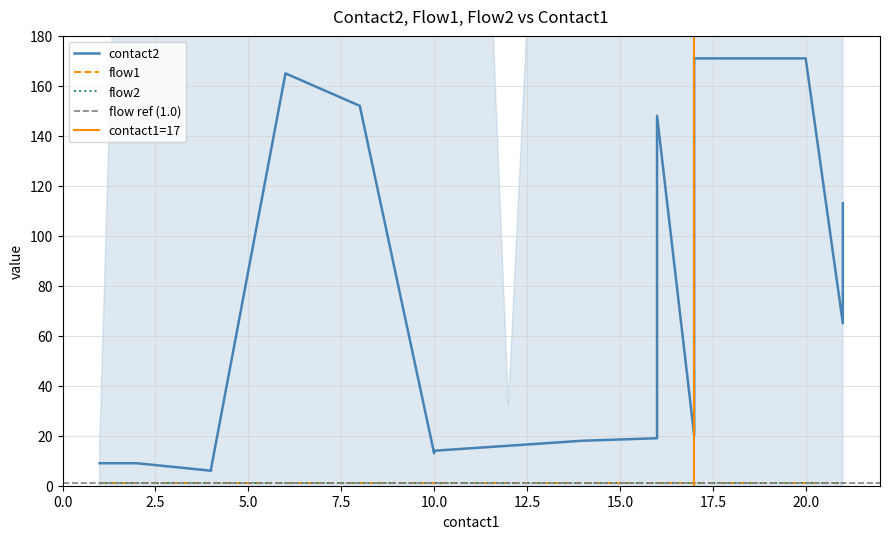

What is the minimum value for flow1?

1